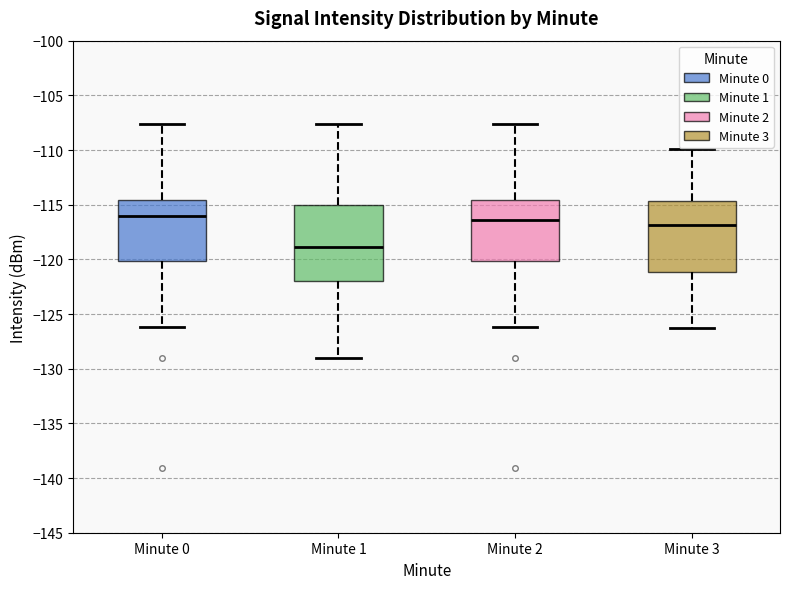

Which box is the tallest, from its lower edge to its upper edge?

Minute 1